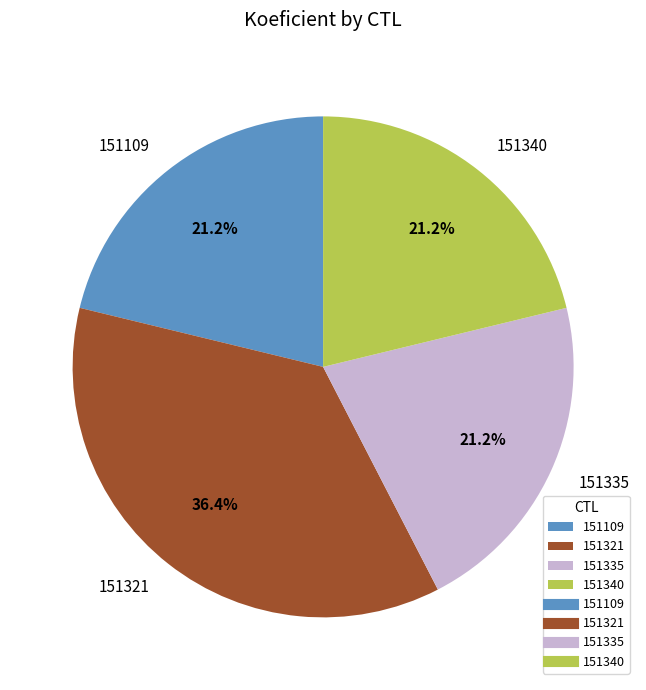

Which category has the biggest portion of the pie?

151321